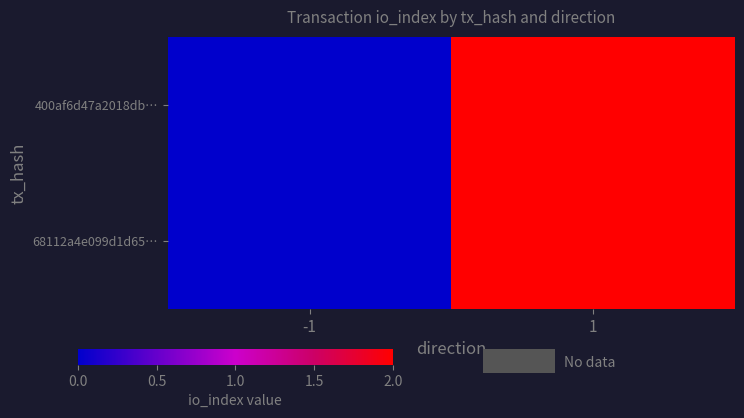

Reading left to right, extract all data points from this chart.

400af6d47a2018db…: -1=0	1=2
68112a4e099d1d65…: -1=0	1=2